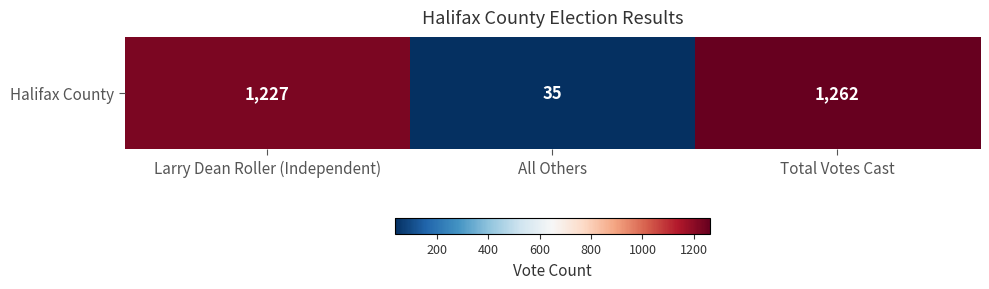

What is the change in value from Larry Dean Roller (Independent) to Total Votes Cast?

+35